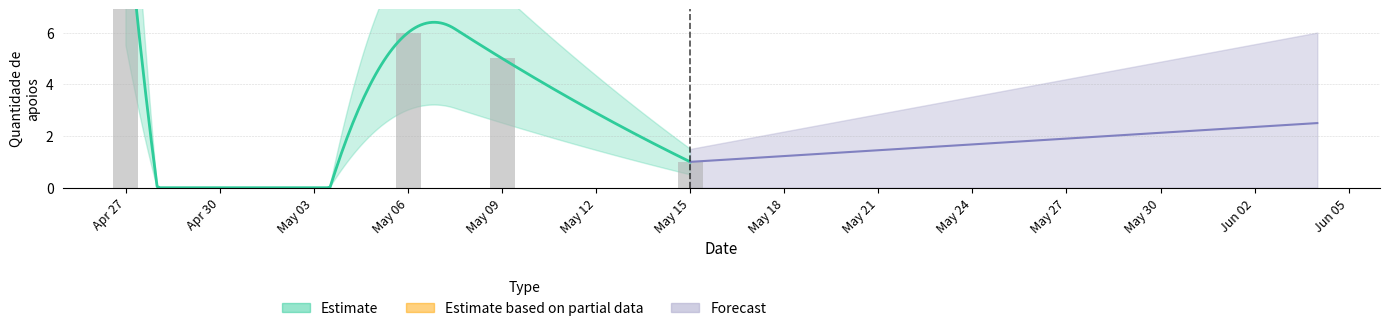

How many data points does each series have?

5